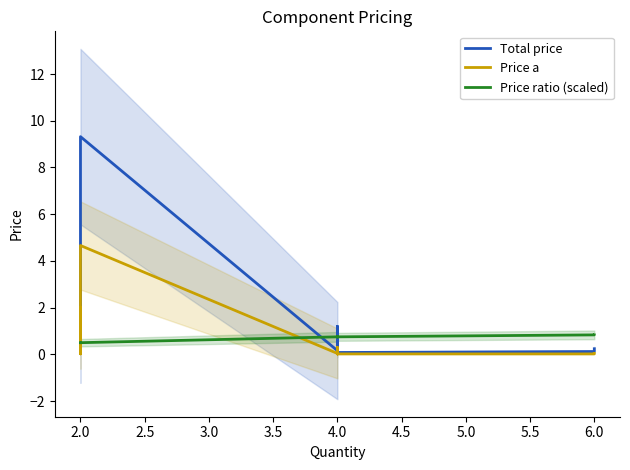

What is the sum of all Total price values?

22.9